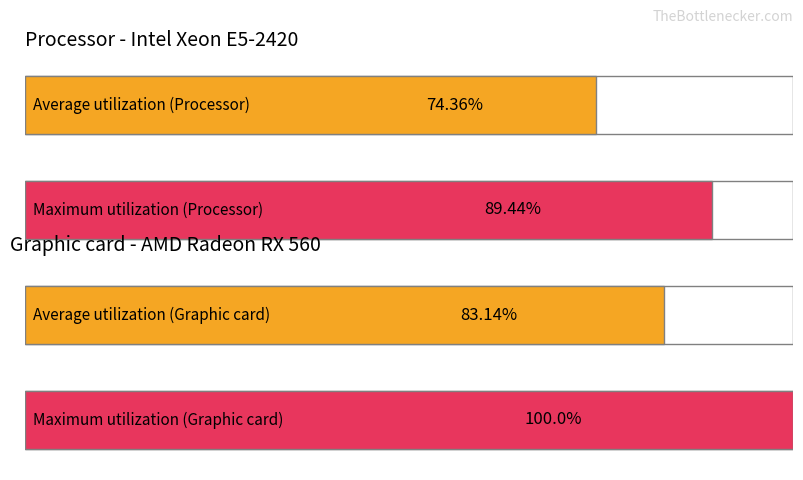

The col_0 series shows 2 at 1. True or false?

False